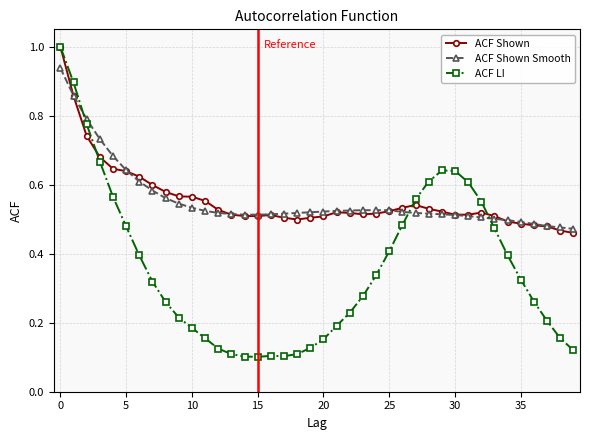

At how many categories does at least one series exceed 0?

40